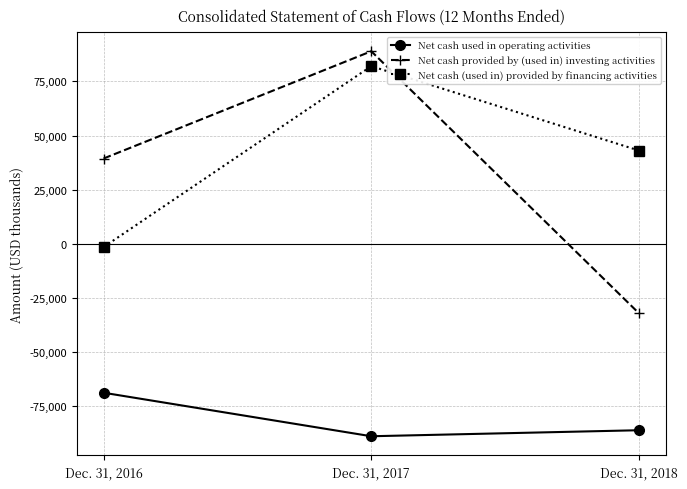

Which series has the largest range (max minus min)?

Net cash provided by (used in) investing activities